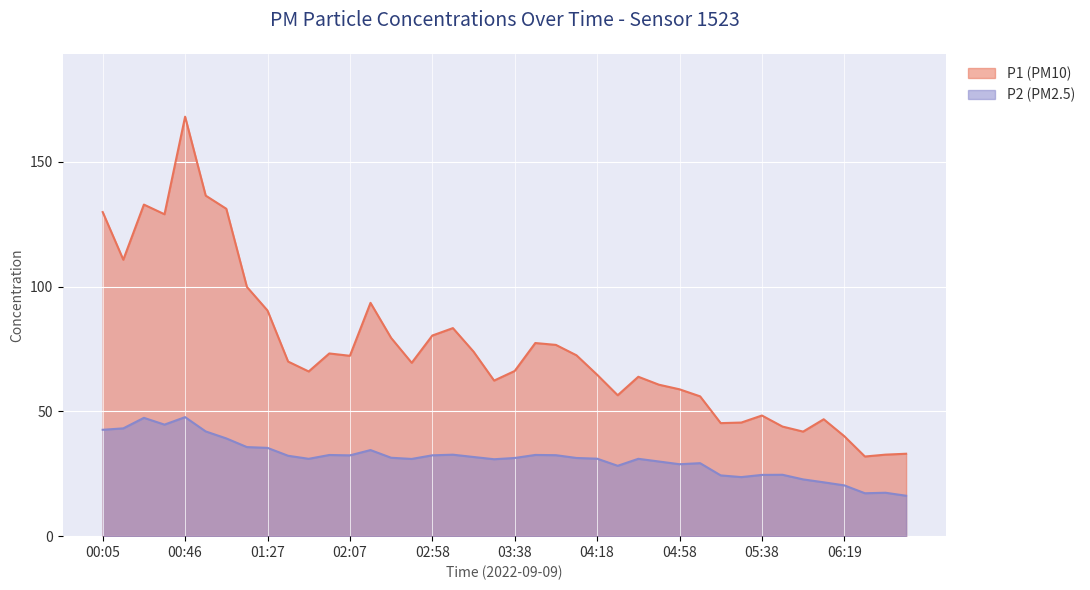

Rank the categories by P1 value from highest to lowest.

00:46, 00:56, 00:26, 01:06, 00:05, 00:36, 00:15, 01:17, 02:17, 01:27, 03:08, 02:58, 02:27, 03:48, 03:58, 03:18, 01:57, 04:08, 02:07, 01:37, 02:47, 03:38, 01:47, 04:18, 04:38, 03:28, 04:48, 04:58, 04:28, 05:08, 05:38, 06:09, 05:28, 05:18, 05:49, 05:59, 06:19, 06:49, 06:39, 06:29